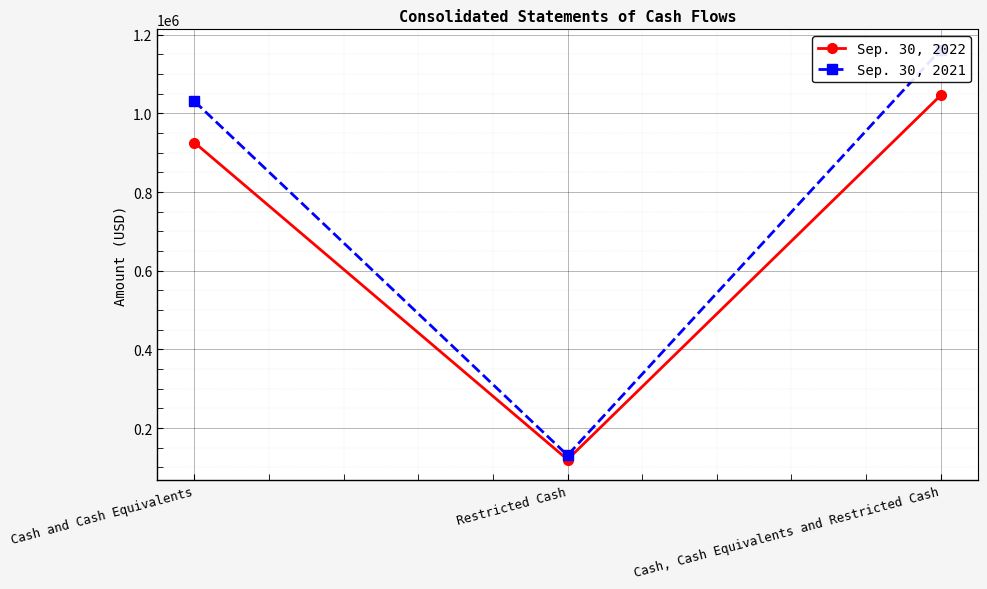

At how many categories does at least one series exceed 195081?

2